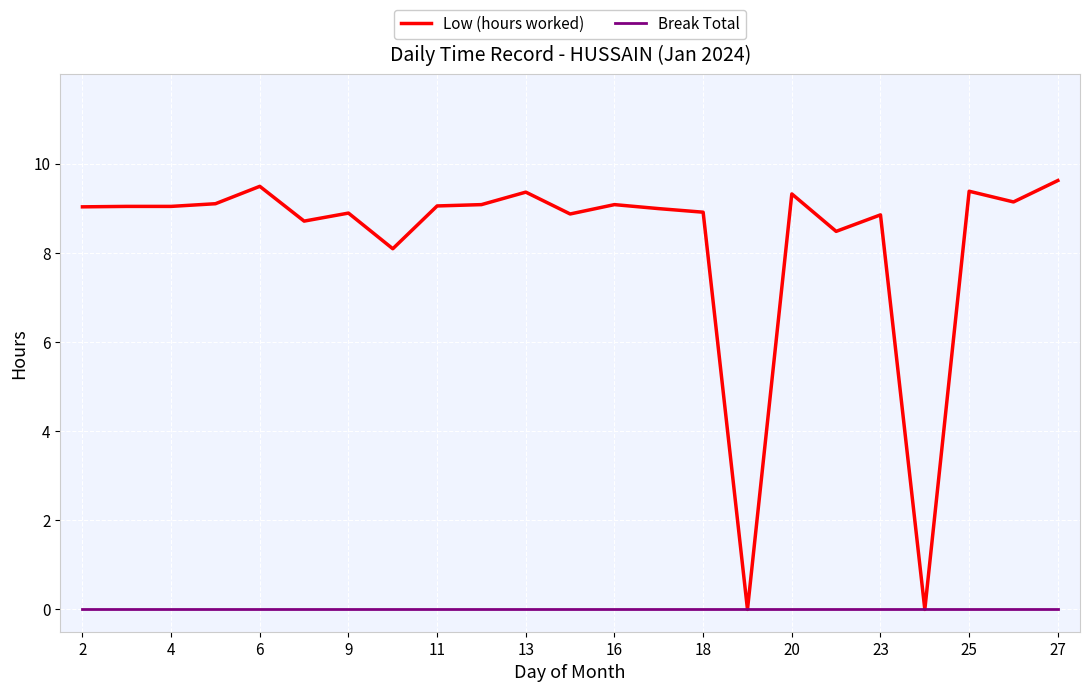

What is the sum of all Low (hours worked) values?

189.5